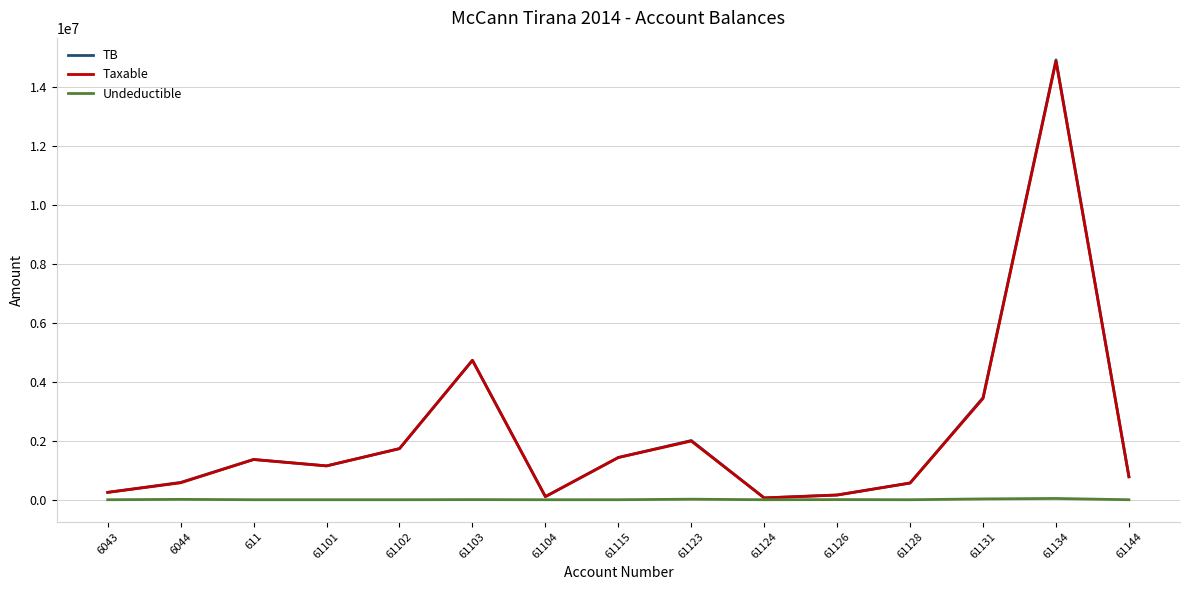

At which category is the sum across all series the highest?

61134